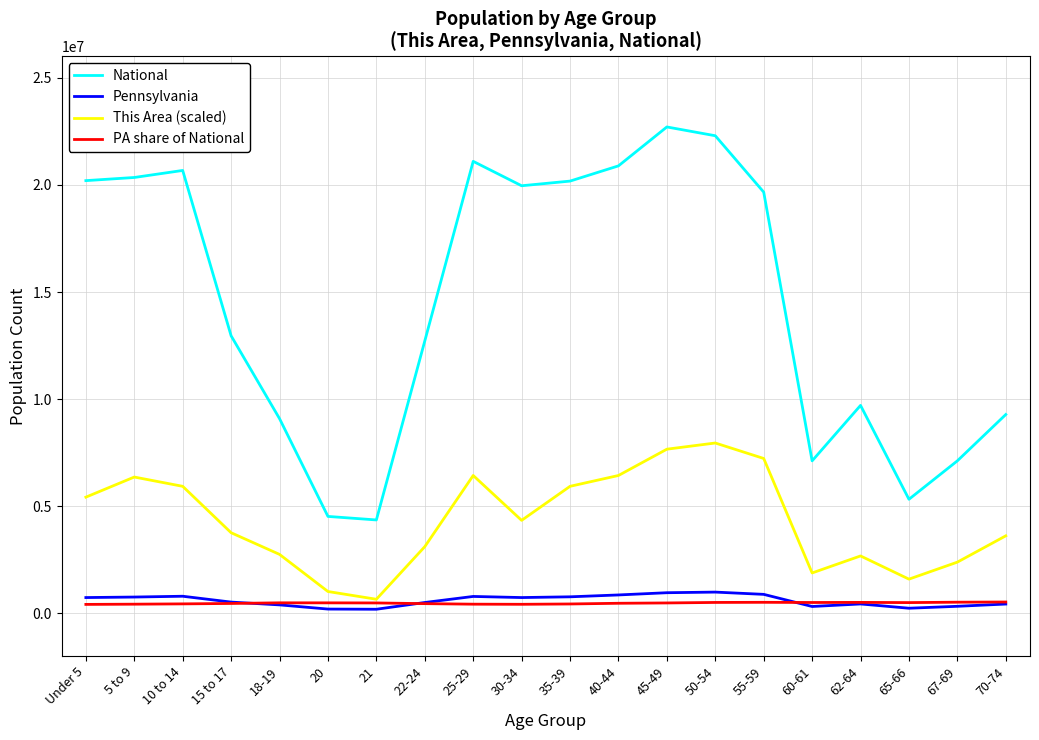

Which series has the largest range (max minus min)?

National